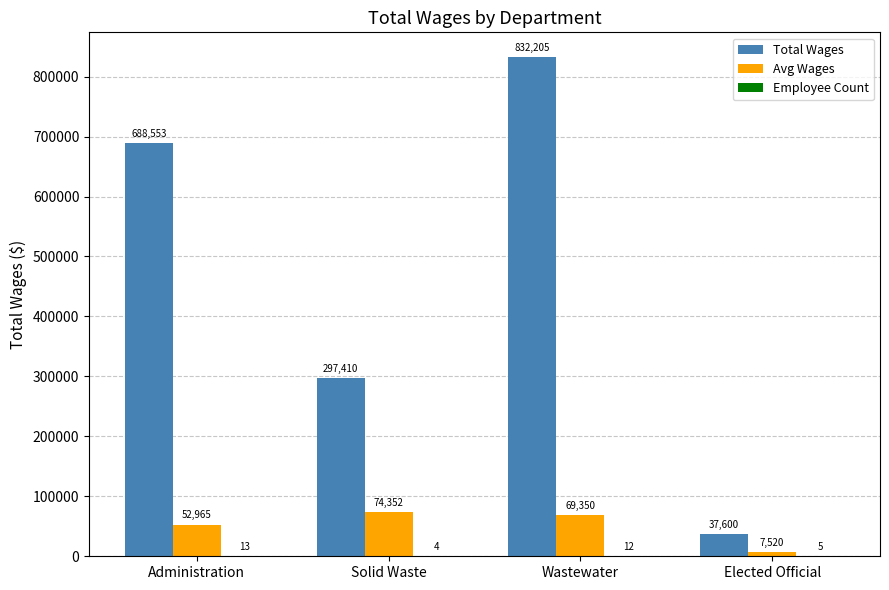

Is it true that Avg Wages equals 121044.9 at Wastewater?

False